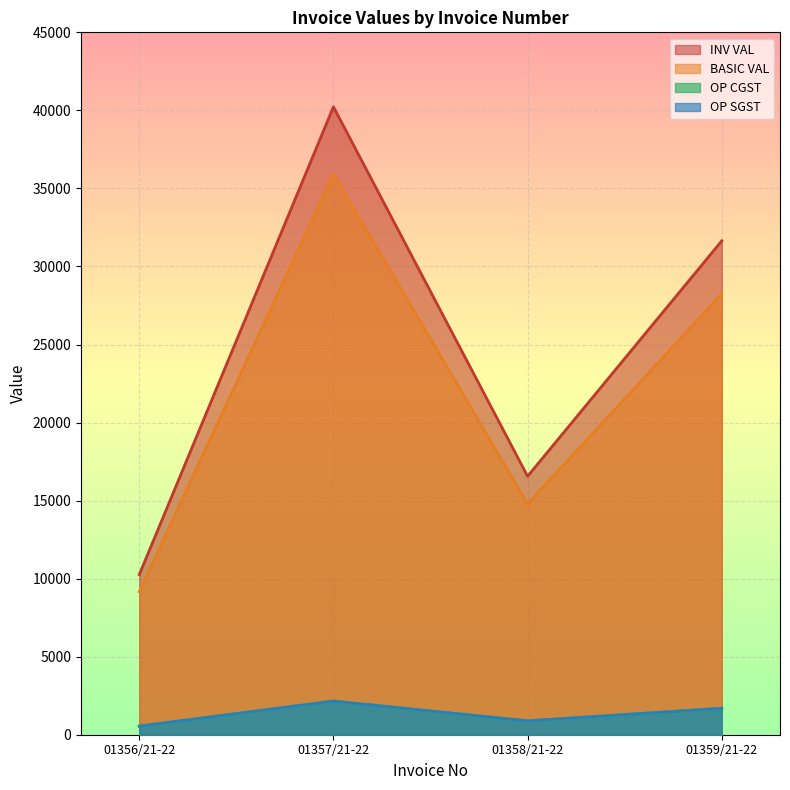

In OP CGST, how many points are higher than both neighbors (excluding endpoints)?

1